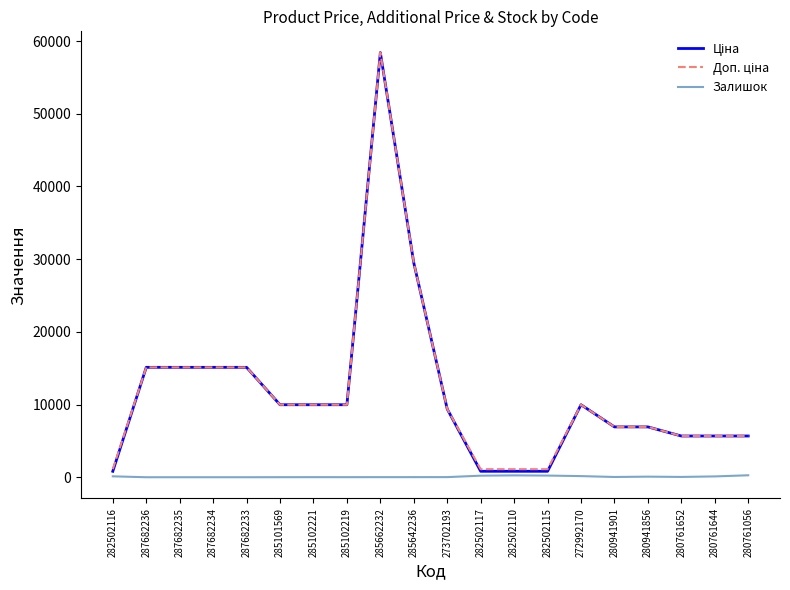

True or false: Залишок has a value of 215.0 at 282502117.

True